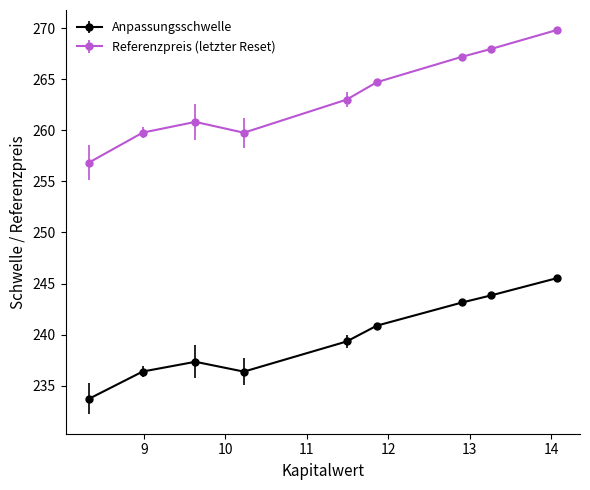

Which series has the largest total across all categories?

Referenzpreis (letzter Reset)